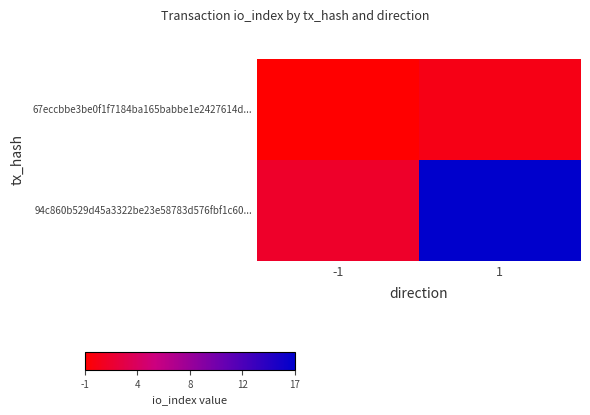

List the series in order of their peak value, lowest first.

67eccbbe3be0f1f7184ba165babbe1e2427614d..., 94c860b529d45a3322be23e58783d576fbf1c60...